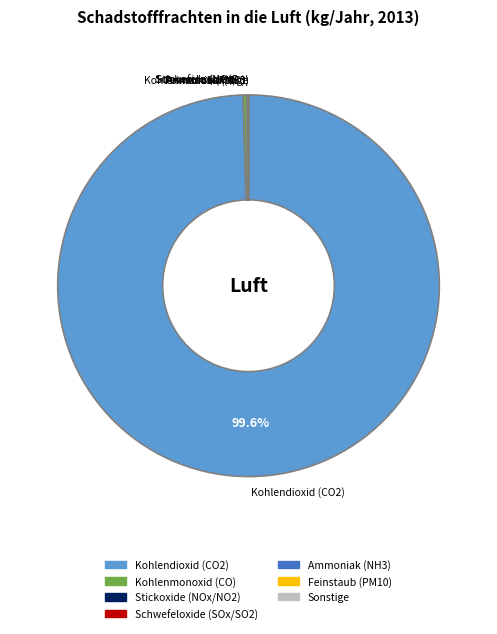

Is there any slice that represents more than half of the pie?

Yes